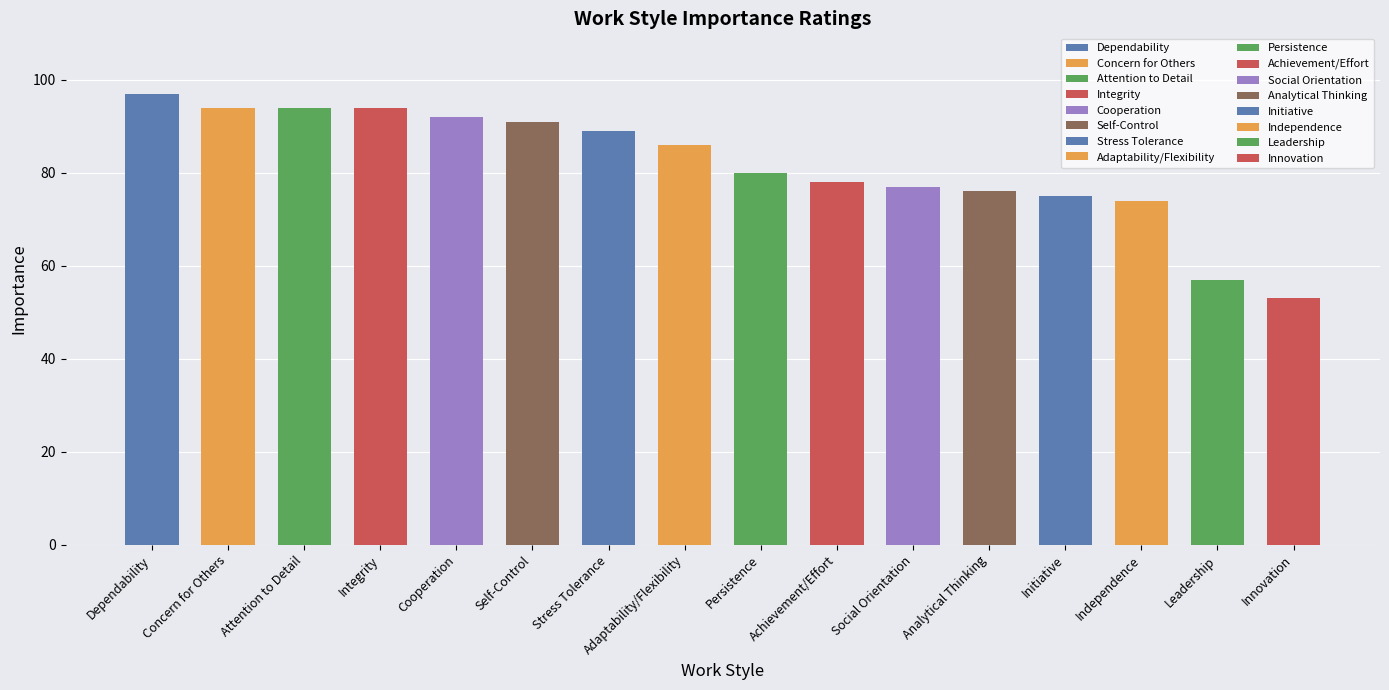

How many bars are there in total?

16